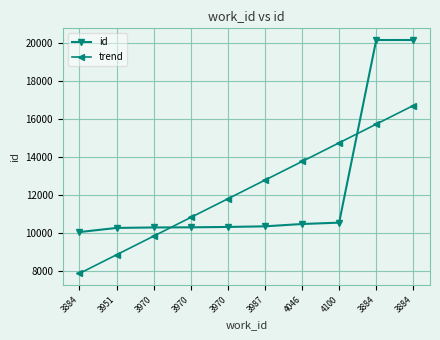

How many lines are shown in the chart?

2